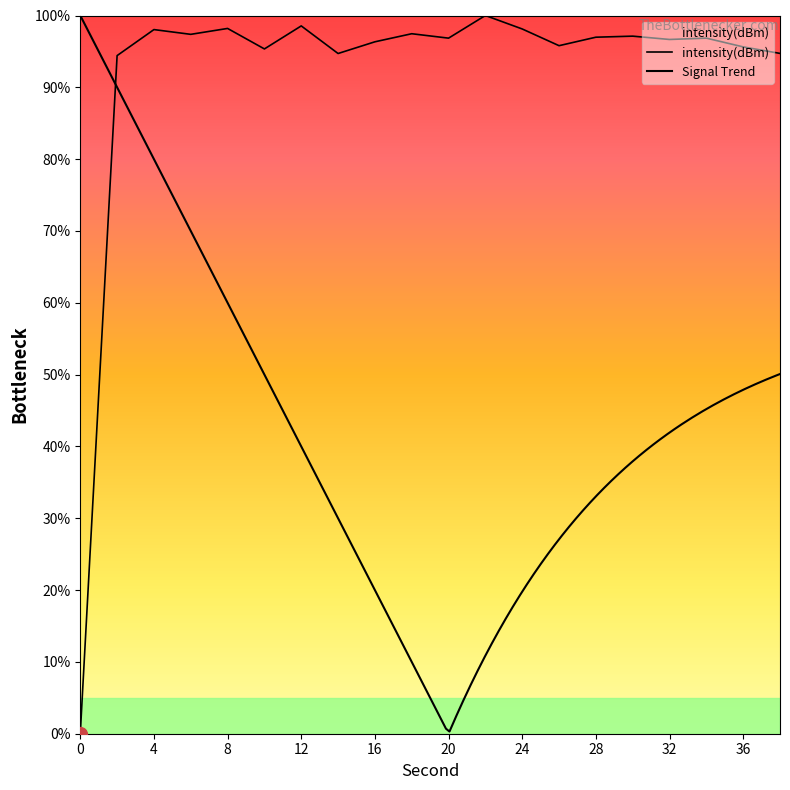

What is the value of the 5th point from the left?

98.2